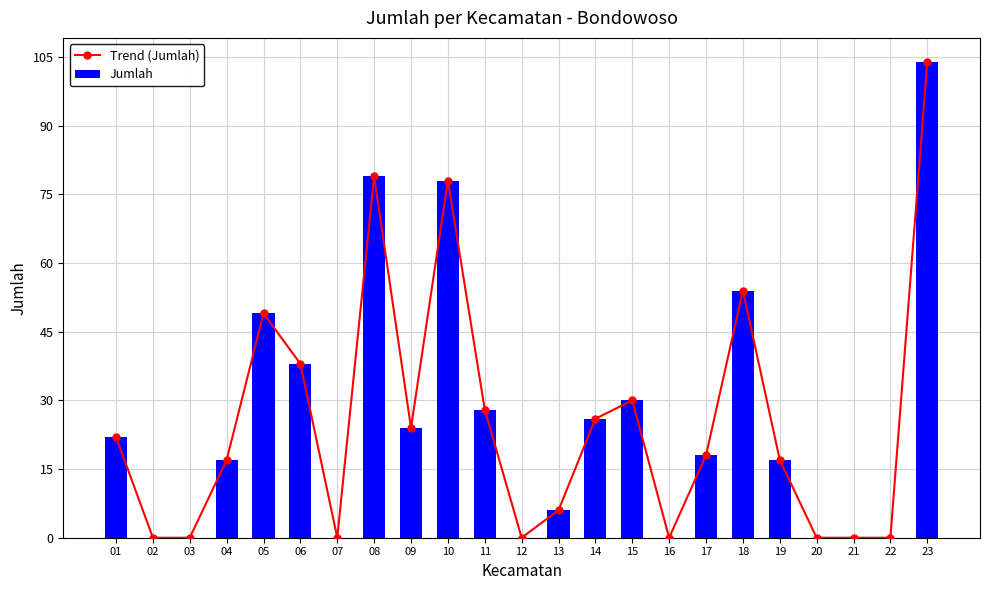

What is the total value across all series at 15?

60